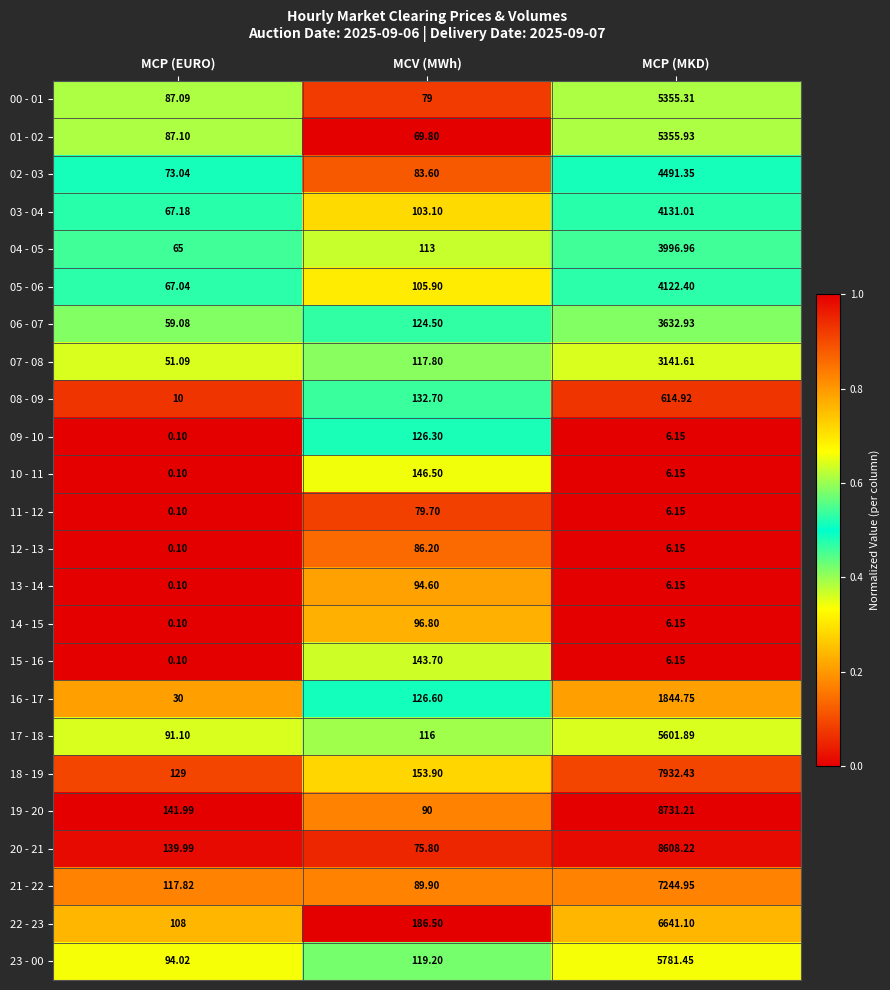

Where does the 08 - 09 series first go above 132?

MCV (MWh)